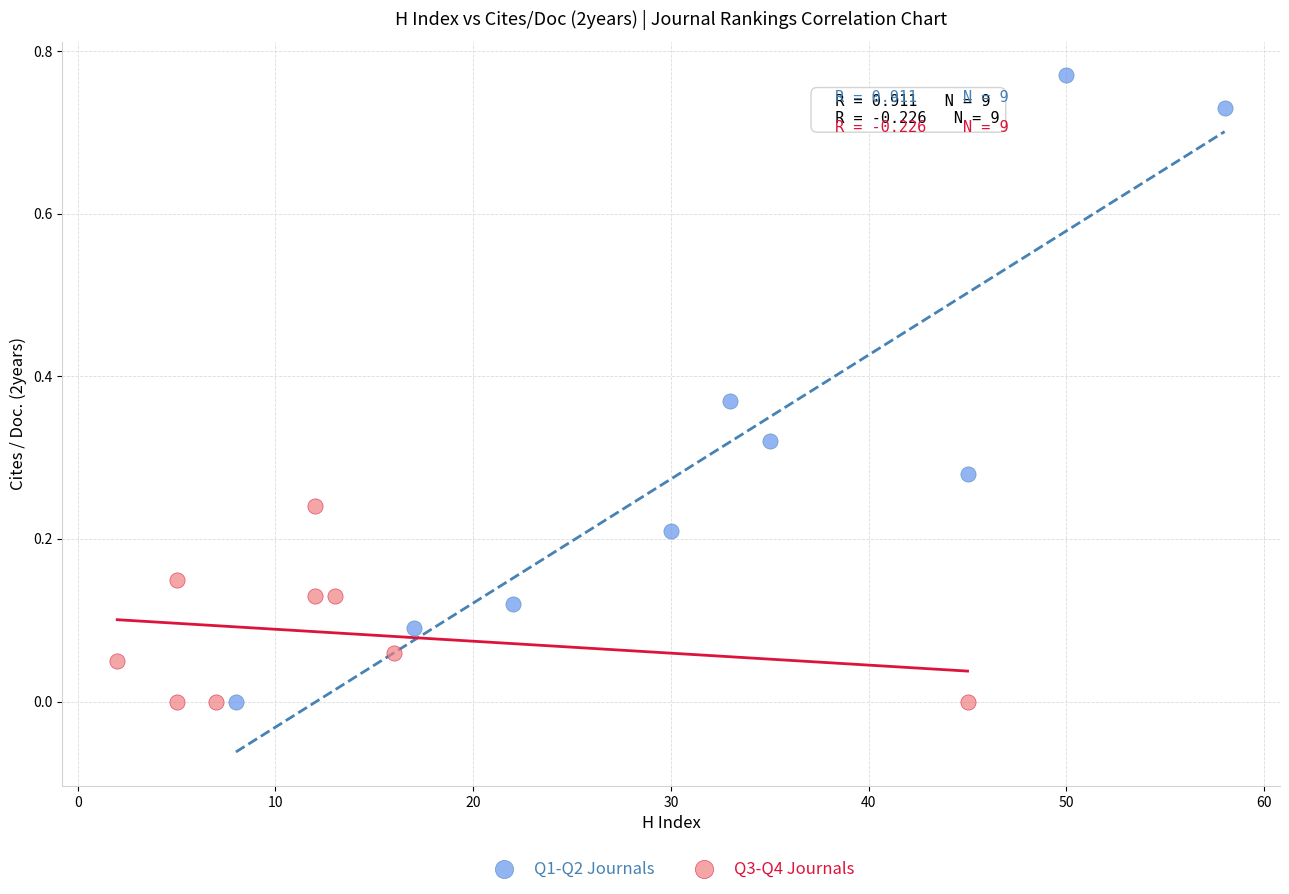

Which series has the widest spread of Y values?

Q1-Q2 Journals